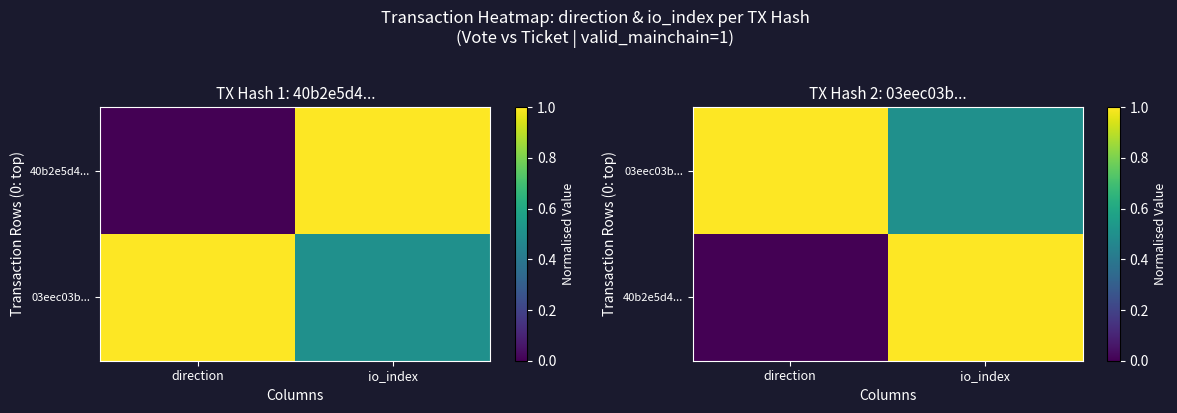

What is the sum of the 40b2e5d4... values at direction and io_index?

1.0